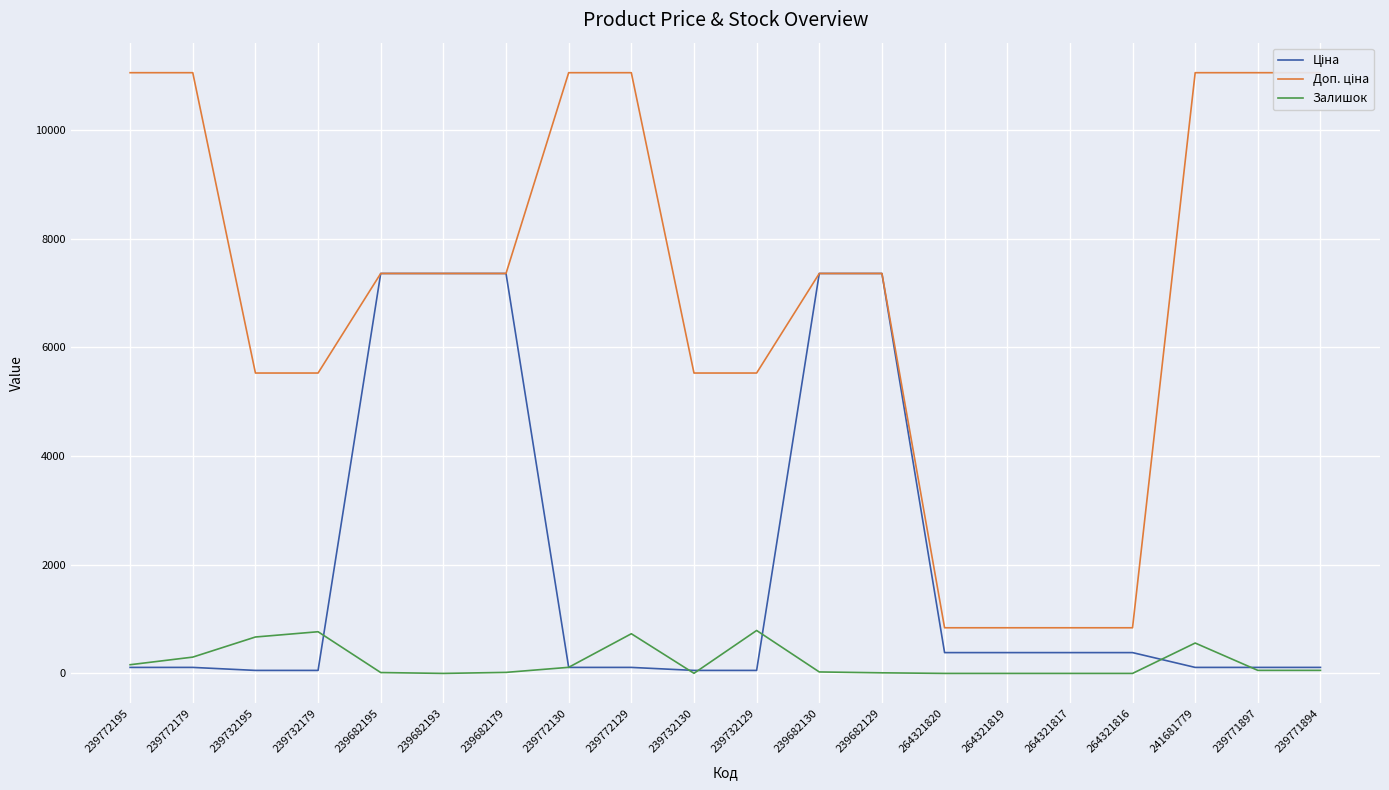

What is the spread (max minus min) of values at 239682129?

7349.2